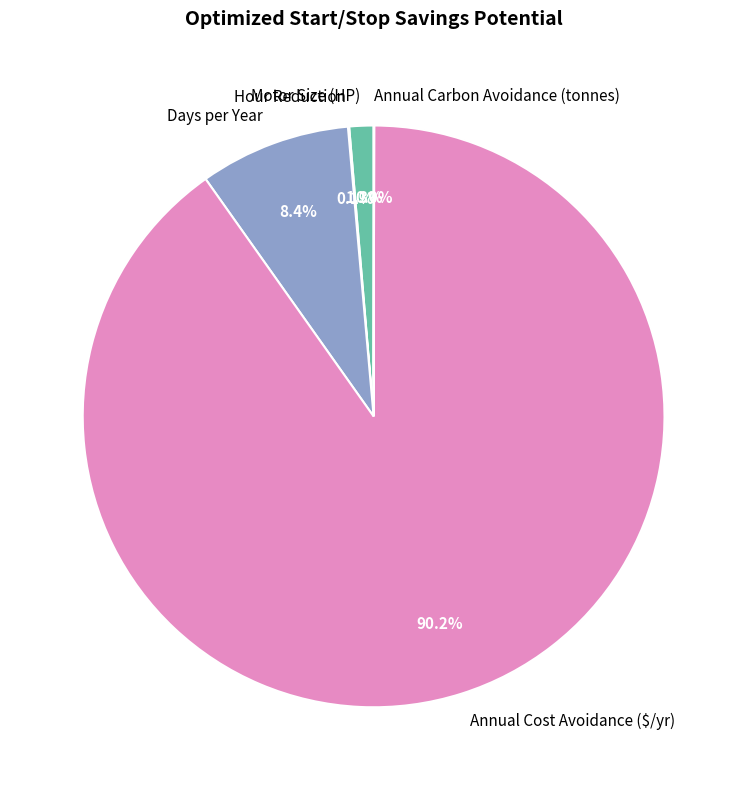

Which slice is the largest?

Annual Cost Avoidance ($/yr)